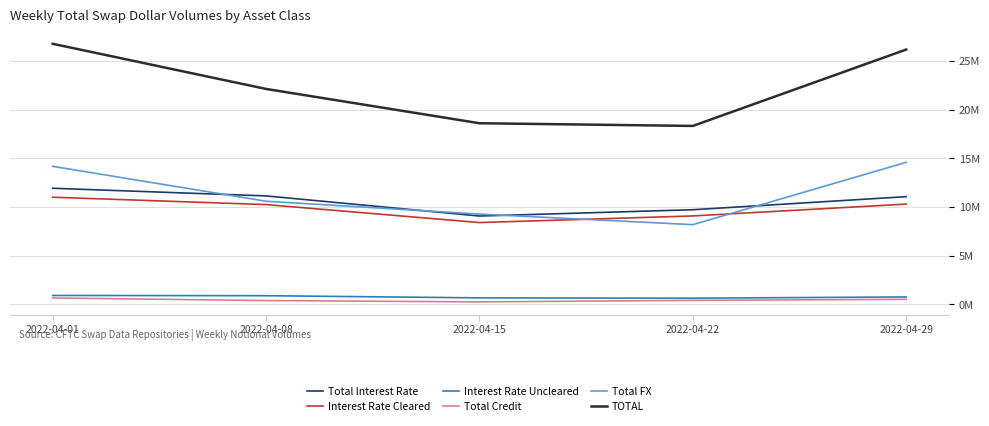

Which series has the largest range (max minus min)?

TOTAL